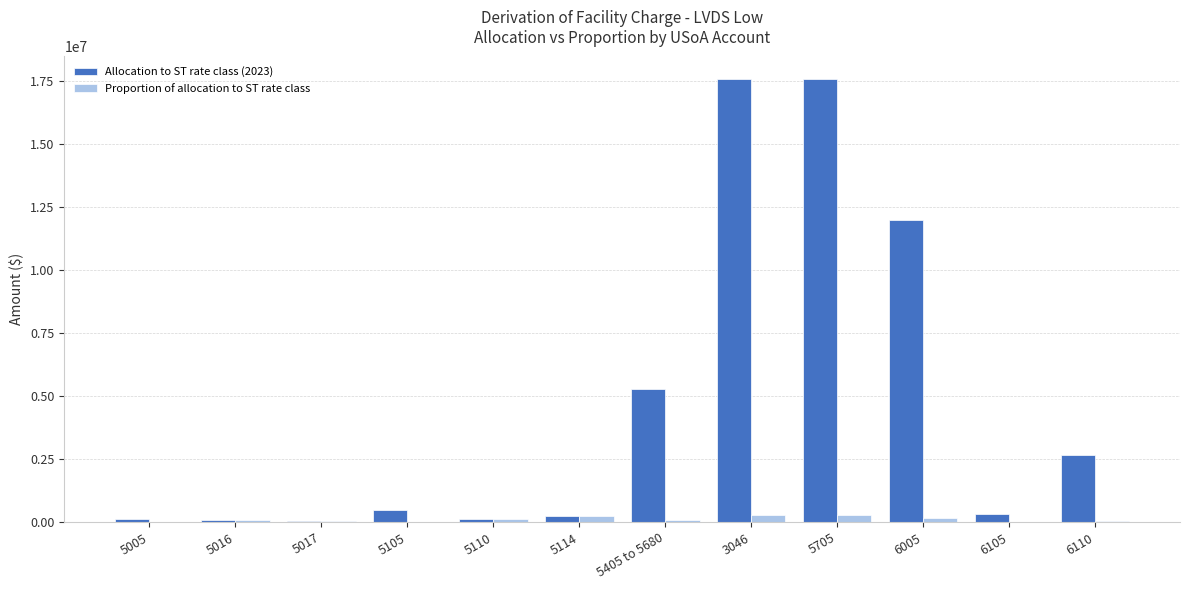

What is the maximum value for Allocation to ST rate class (2023)?

17590593.7